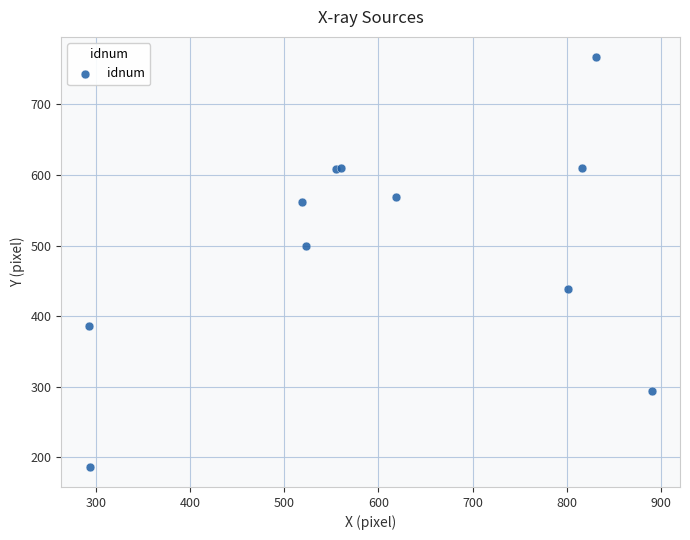

What Y value in the scatter plot is closest to 476?

500.1